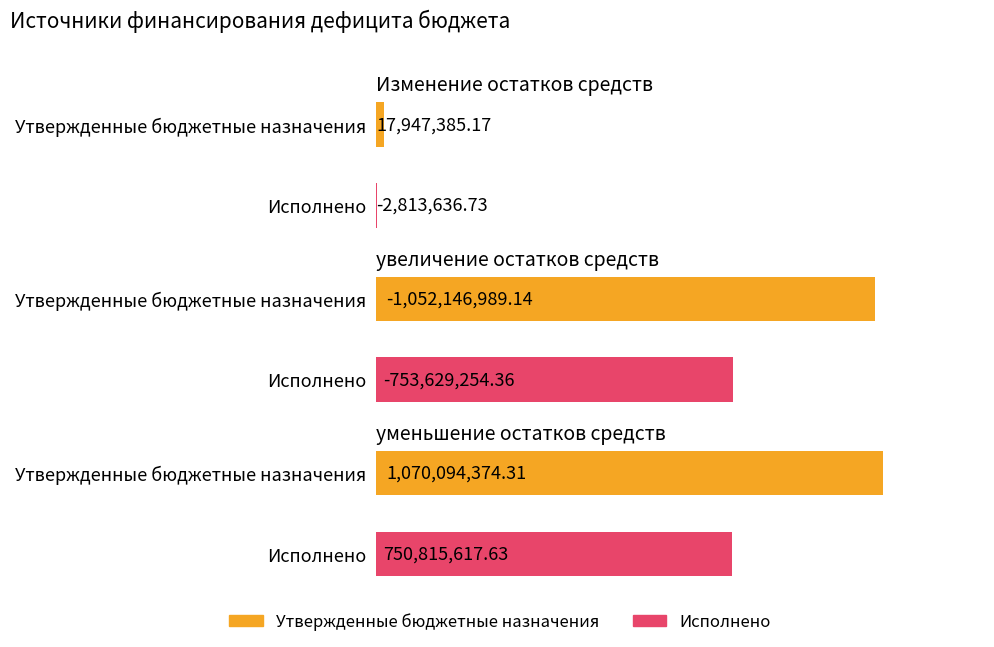

What is the minimum value shown in the chart?

-1052146989.1